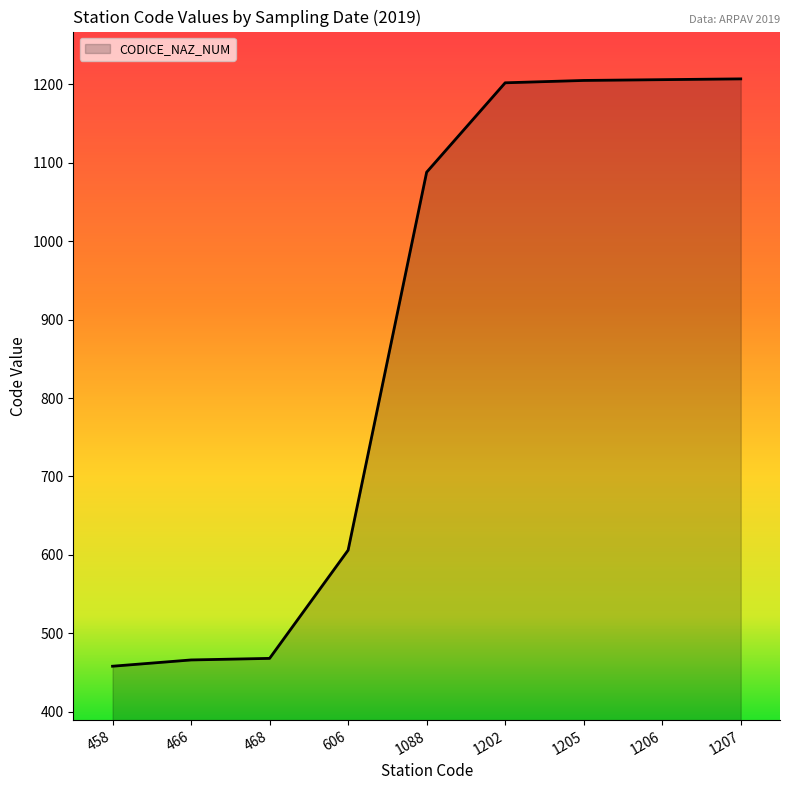

What is the ratio of the value at 1207 to the value at 1205?

1.0